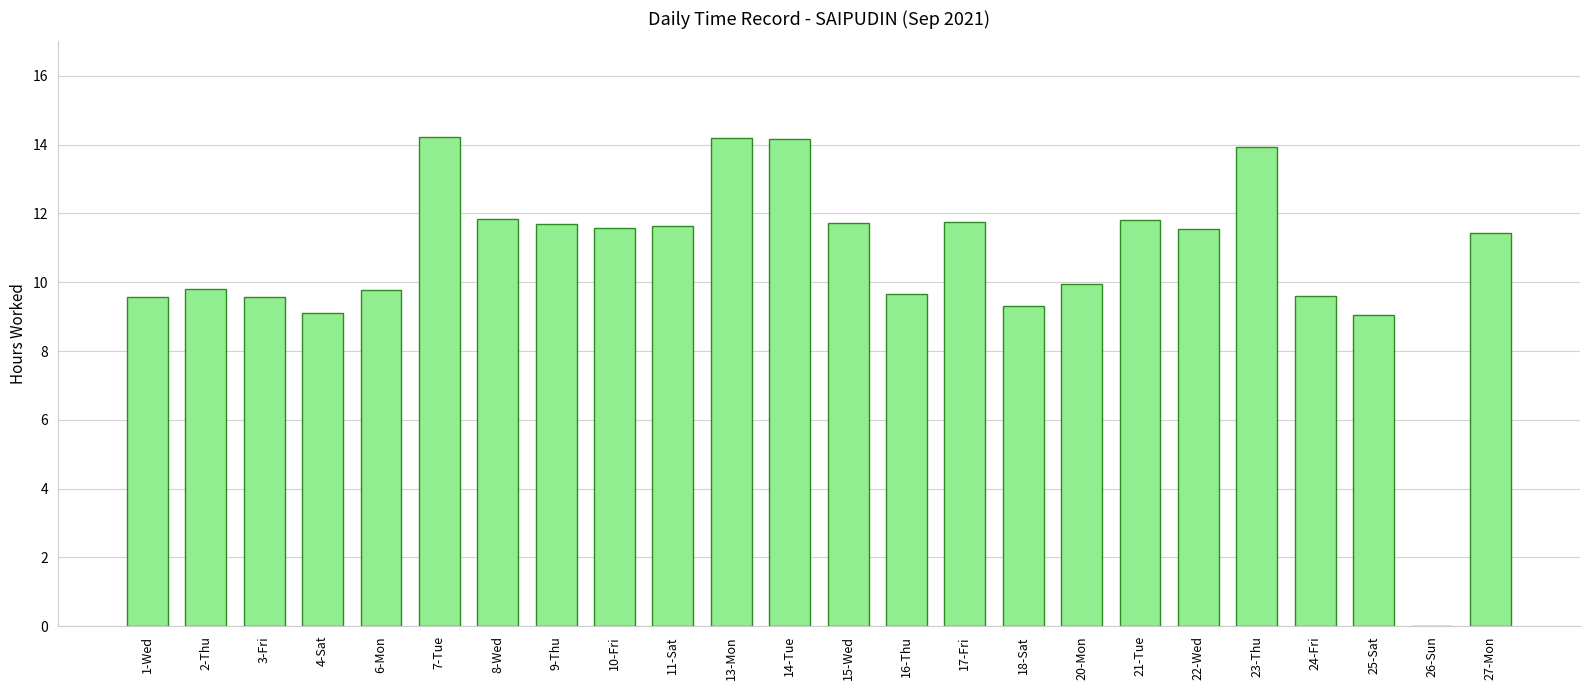

Are the bars grouped side by side (vs. stacked)?

No